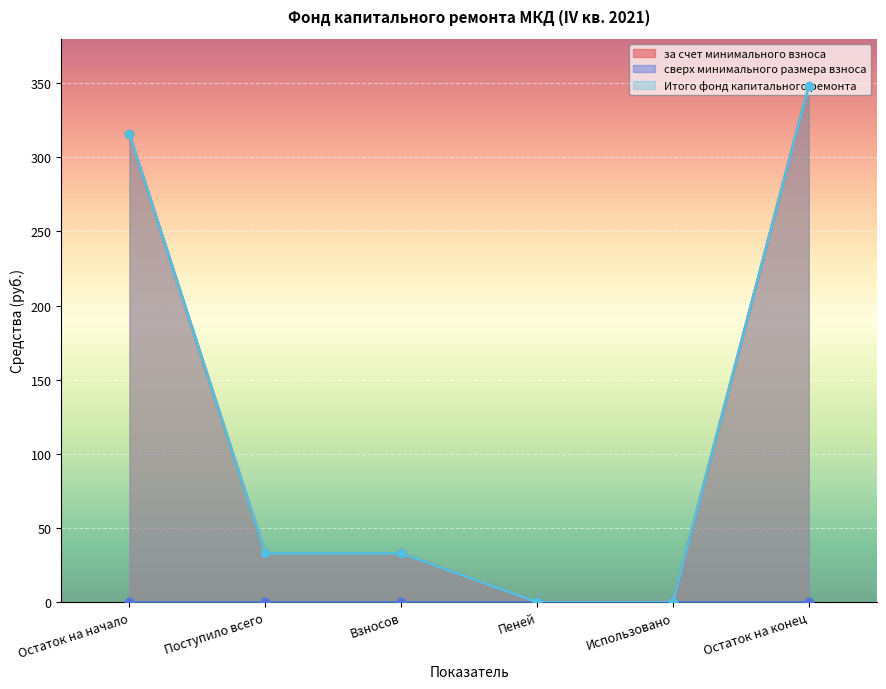

At which label does за счет минимального взноса reach its peak?

Остаток на конец